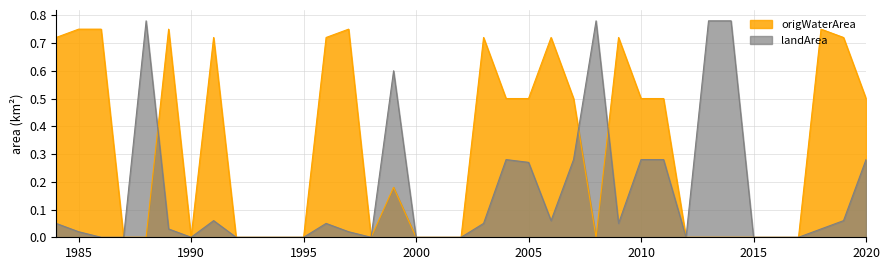

The value of landArea at 1984 is 0.1. True or false?

False